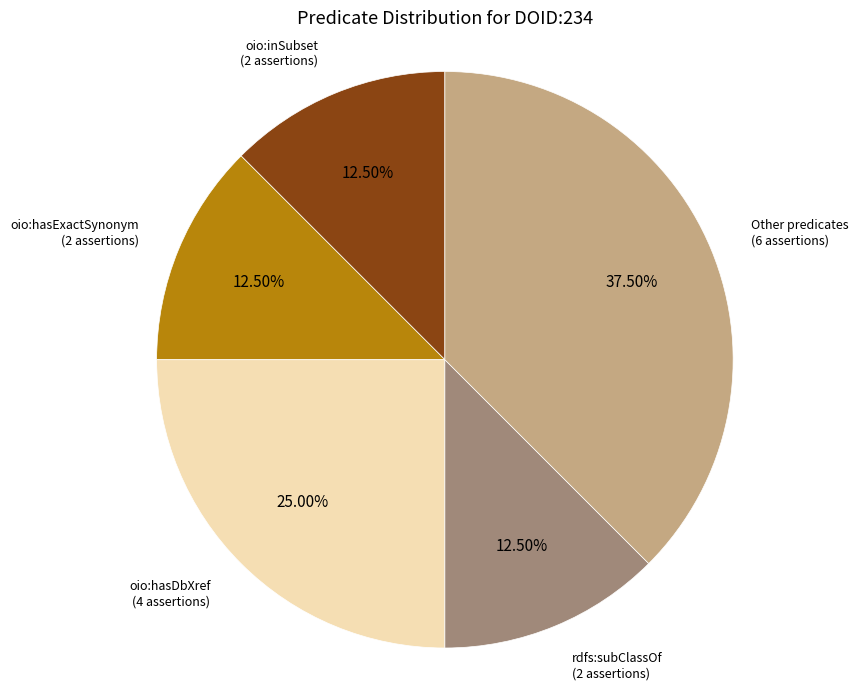

Does any single category account for the majority?

No